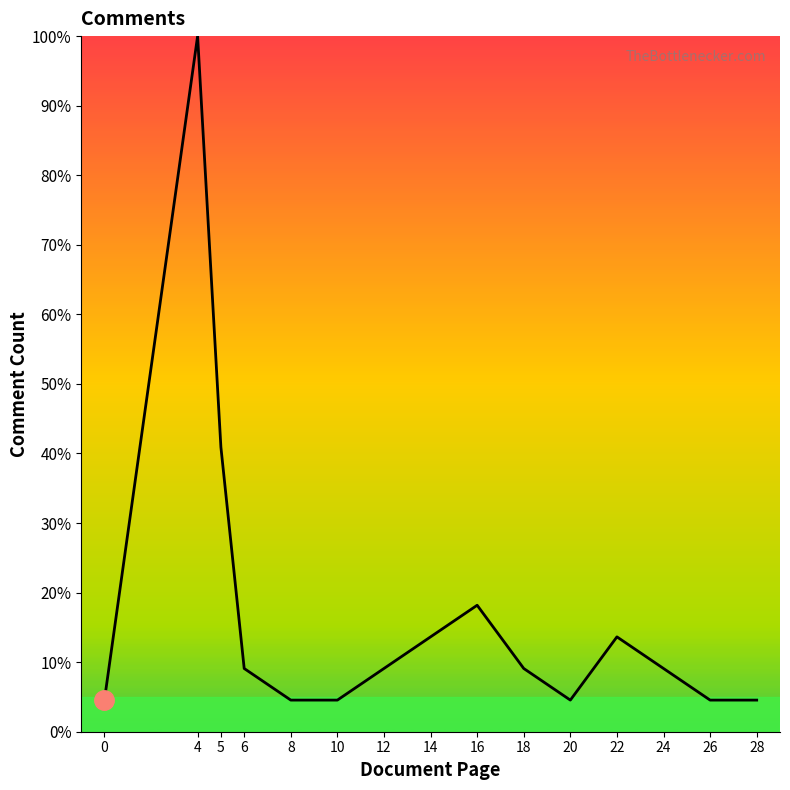

What is the average value?

16.7